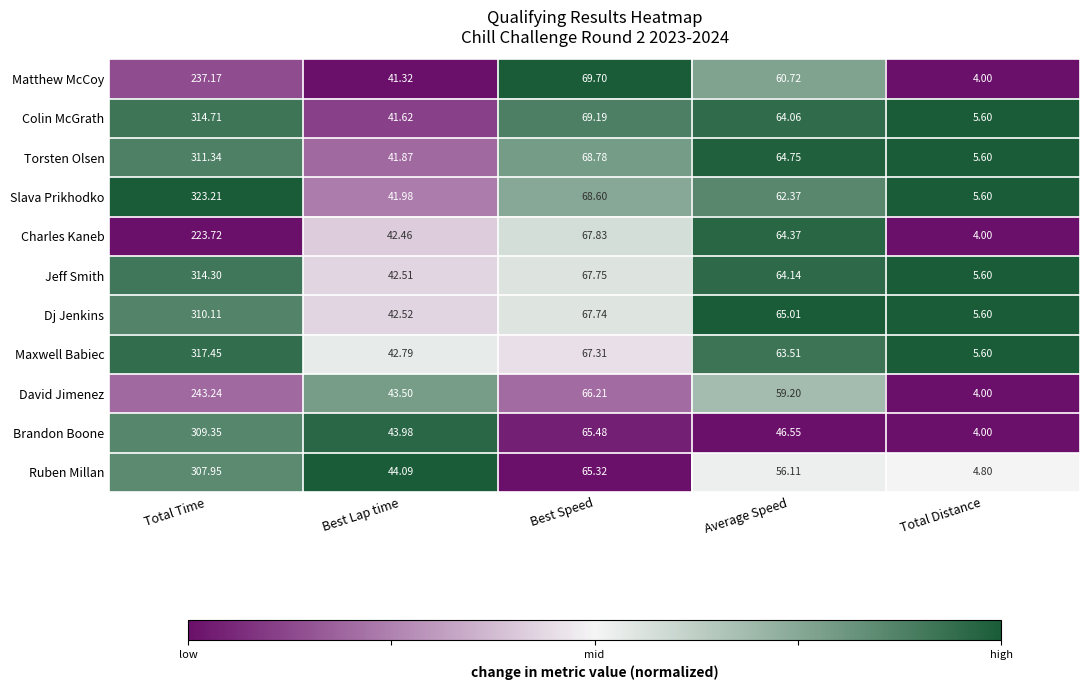

Rank the series by their maximum value, from highest to lowest.

Slava Prikhodko, Maxwell Babiec, Colin McGrath, Jeff Smith, Torsten Olsen, Dj Jenkins, Brandon Boone, Ruben Millan, David Jimenez, Matthew McCoy, Charles Kaneb